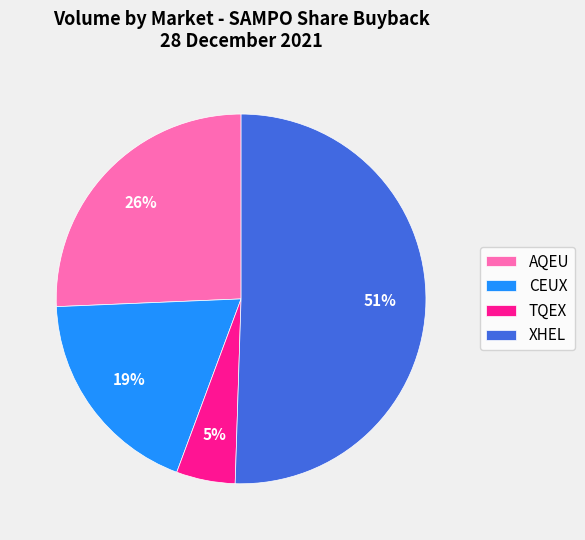

To the nearest percent, what percentage of the pie is AQEU?

26%